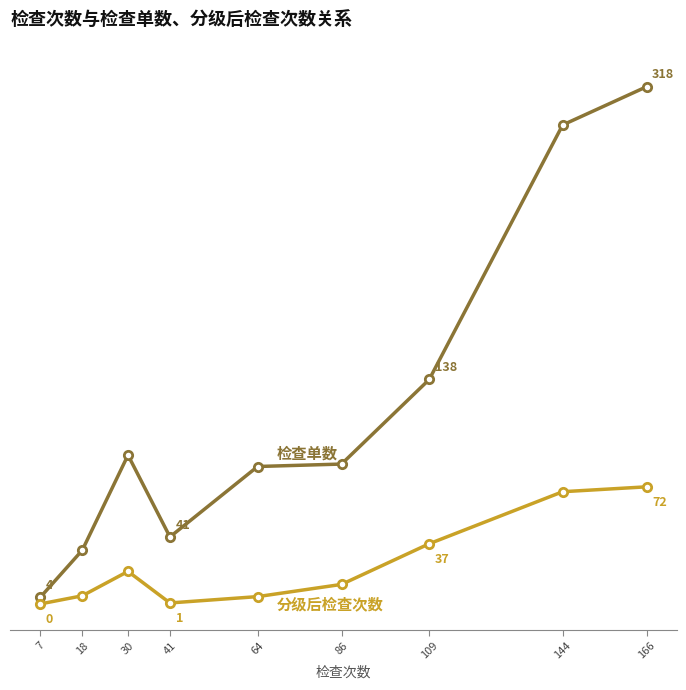

Does the chart have visible grid lines?

No